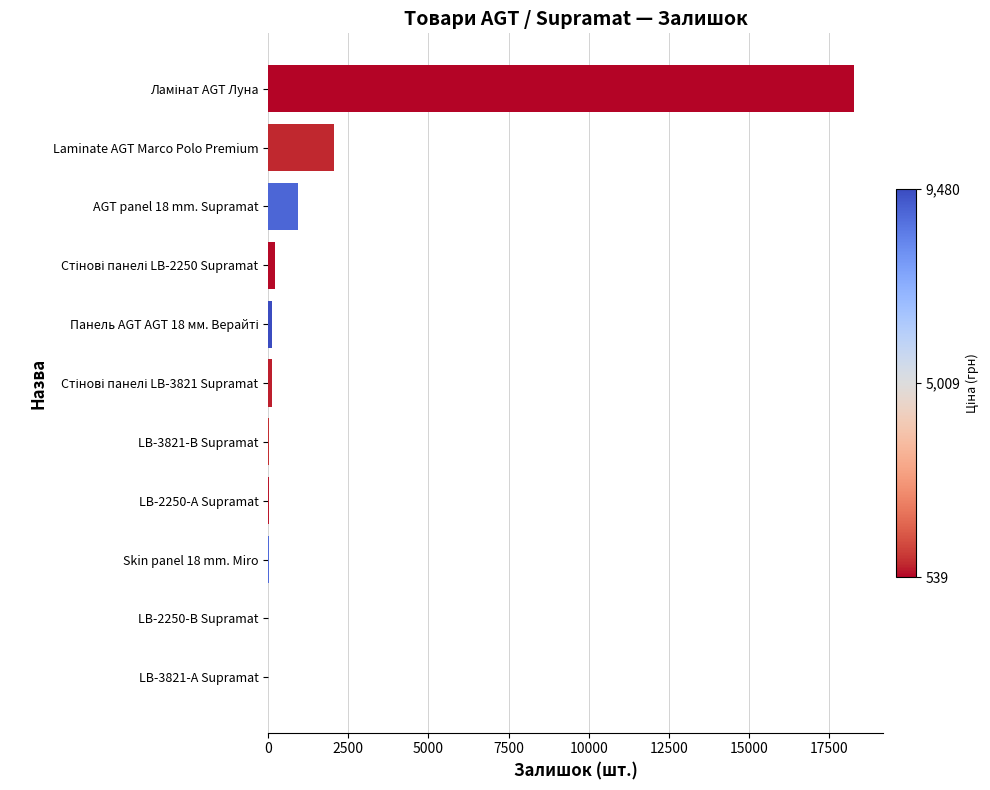

What is the sum of all values?

21770